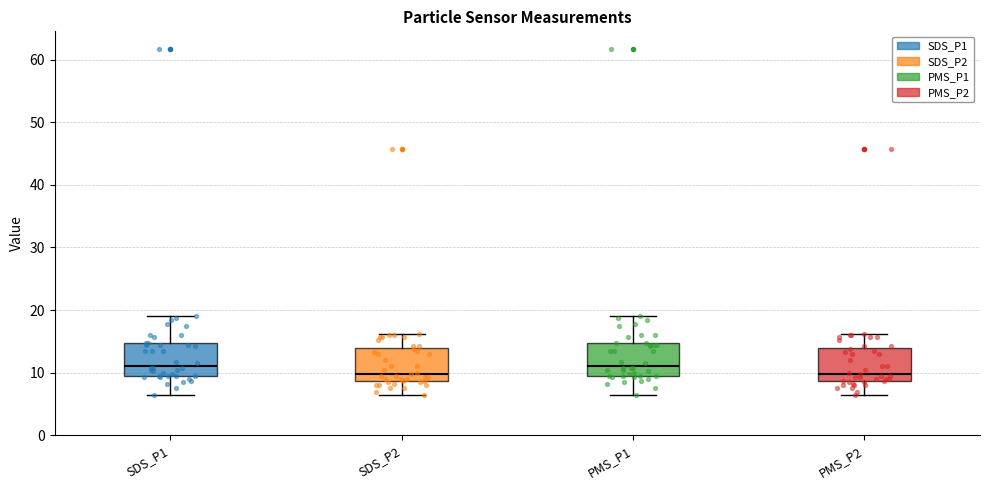

Reading left to right, transcribe this box plot: for each box, give where its median line is, the range the box spans, and where its two whiskers end, as read against the y-axis. The values are not printed on the chart, so give them approximately, as read against the axis.

SDS_P1: median 11, box 10 to 15, whiskers 7 to 19
SDS_P2: median 10, box 9 to 14, whiskers 7 to 16
PMS_P1: median 11, box 10 to 15, whiskers 7 to 19
PMS_P2: median 10, box 9 to 14, whiskers 7 to 16